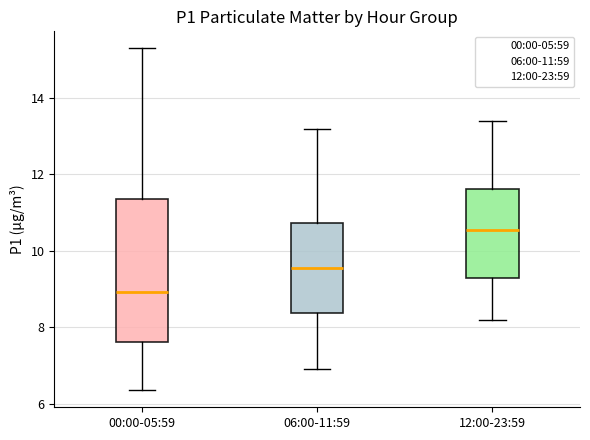

Comparing the boxes themselves (not the whiskers), which one is the tallest?

00:00-05:59